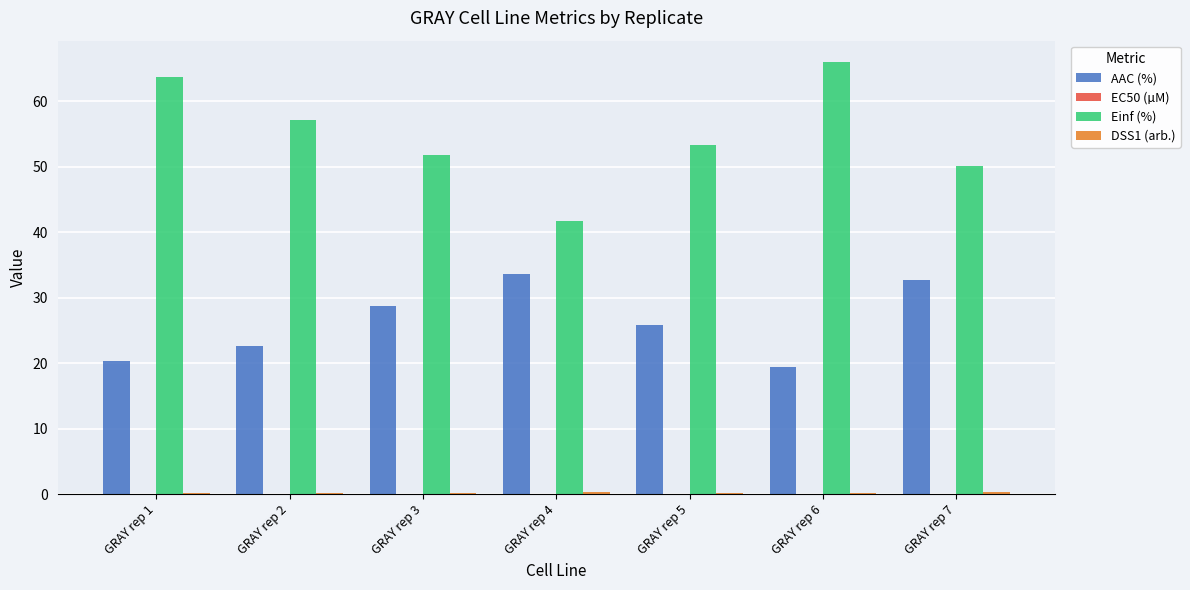

Is it true that AAC (%) equals 19.4 at GRAY rep 6?

True